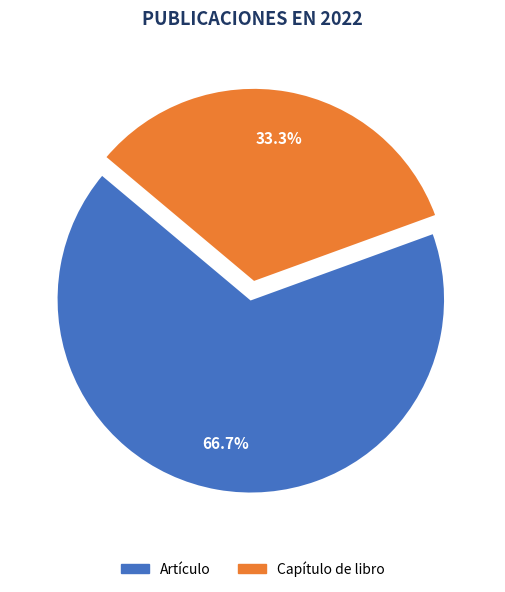

Does any single category account for the majority?

Yes